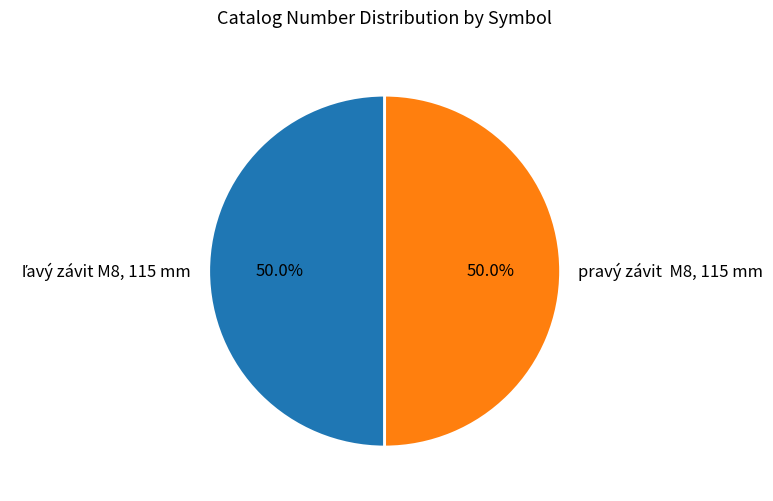

What portion of the pie excludes pravý závit M8, 115 mm?

50.0%